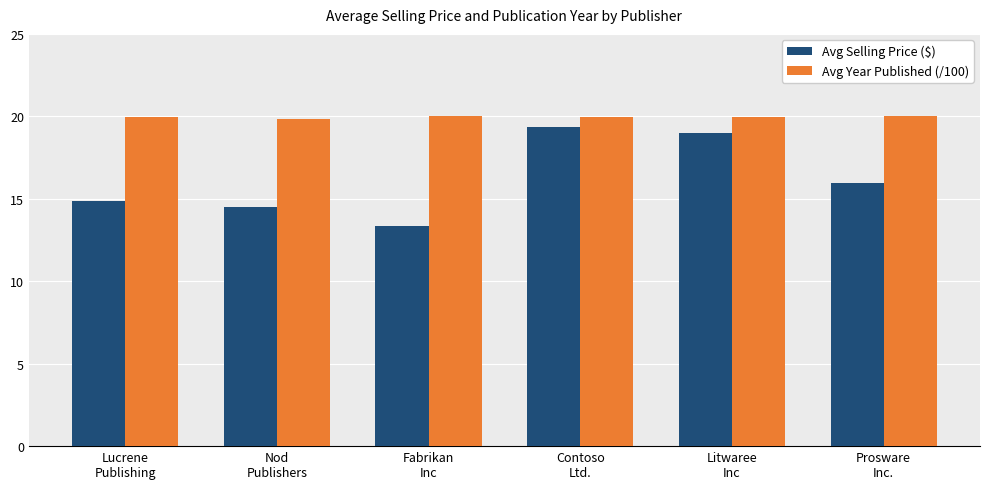

What is the difference between the highest and lowest values at Lucrene
Publishing?

5.1